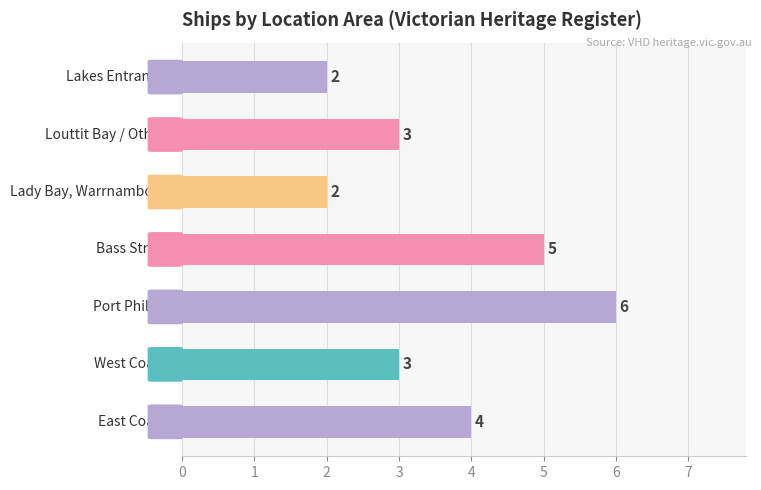

How many distinct data groups are displayed?

1